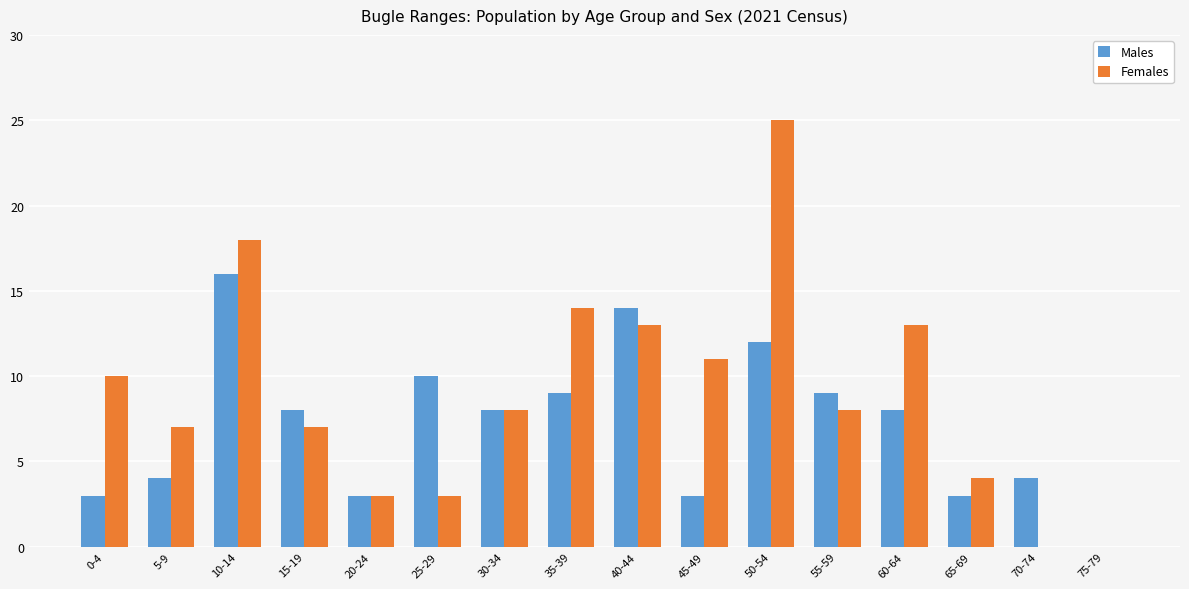

How many groups of bars are there?

16